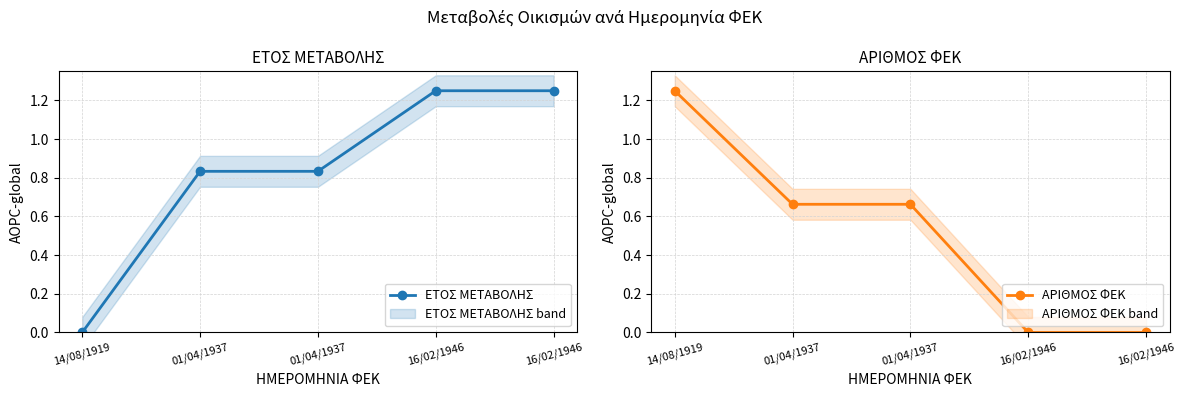

Reading left to right, extract all data points from this chart.

ΕΤΟΣ ΜΕΤΑΒΟΛΗΣ: 14/08/1919=0.0	01/04/1937=0.8	01/04/1937=0.8	16/02/1946=1.2	16/02/1946=1.2
ΑΡΙΘΜΟΣ ΦΕΚ: 14/08/1919=1.2	01/04/1937=0.7	01/04/1937=0.7	16/02/1946=0.0	16/02/1946=0.0